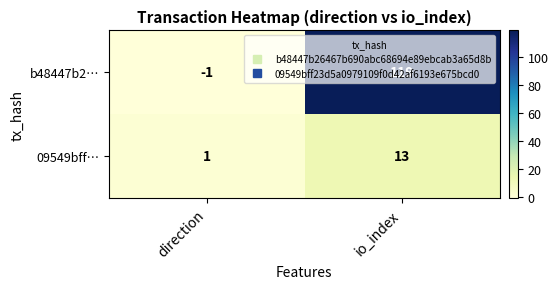

List the series in order of their peak value, highest first.

b48447b2…, 09549bff…